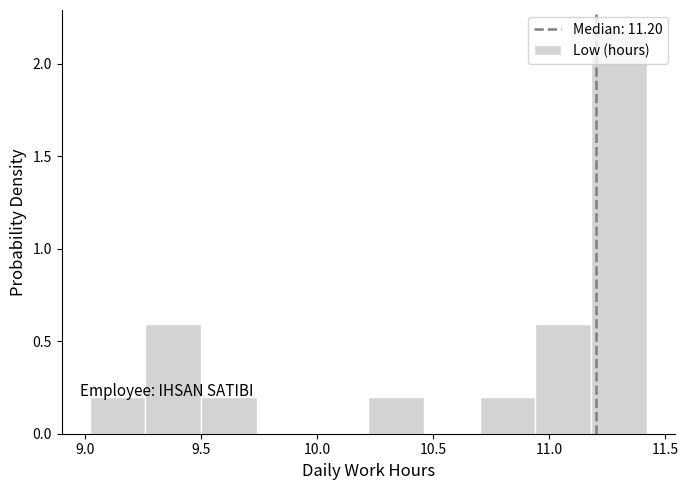

Reading left to right, list every bar in this chart as the range it spans on the x-axis followed by its height. Neither the bar edges nor the heights are printed on the chart, so give them approximately, as read against the axes.

9.02 to 9.26: 0.2
9.26 to 9.50: 0.6
9.50 to 9.74: 0.2
9.74 to 9.98: 0
9.98 to 10.22: 0
10.22 to 10.46: 0.2
10.46 to 10.70: 0
10.70 to 10.94: 0.2
10.94 to 11.18: 0.6
11.18 to 11.42: 2.2